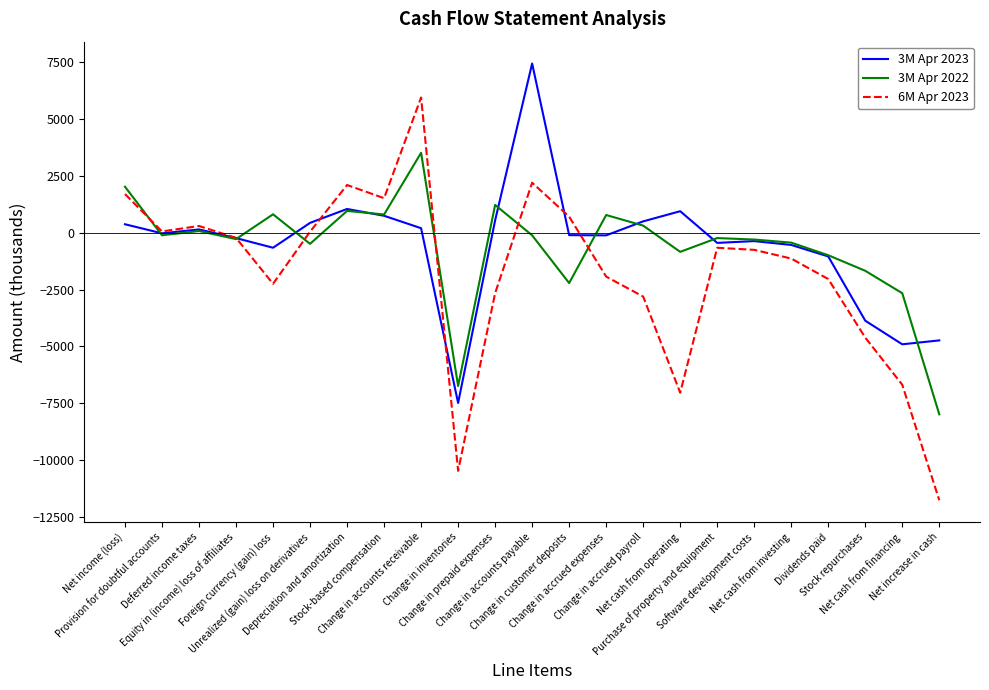

Rank the series by their maximum value, from highest to lowest.

3M Apr 2023, 6M Apr 2023, 3M Apr 2022